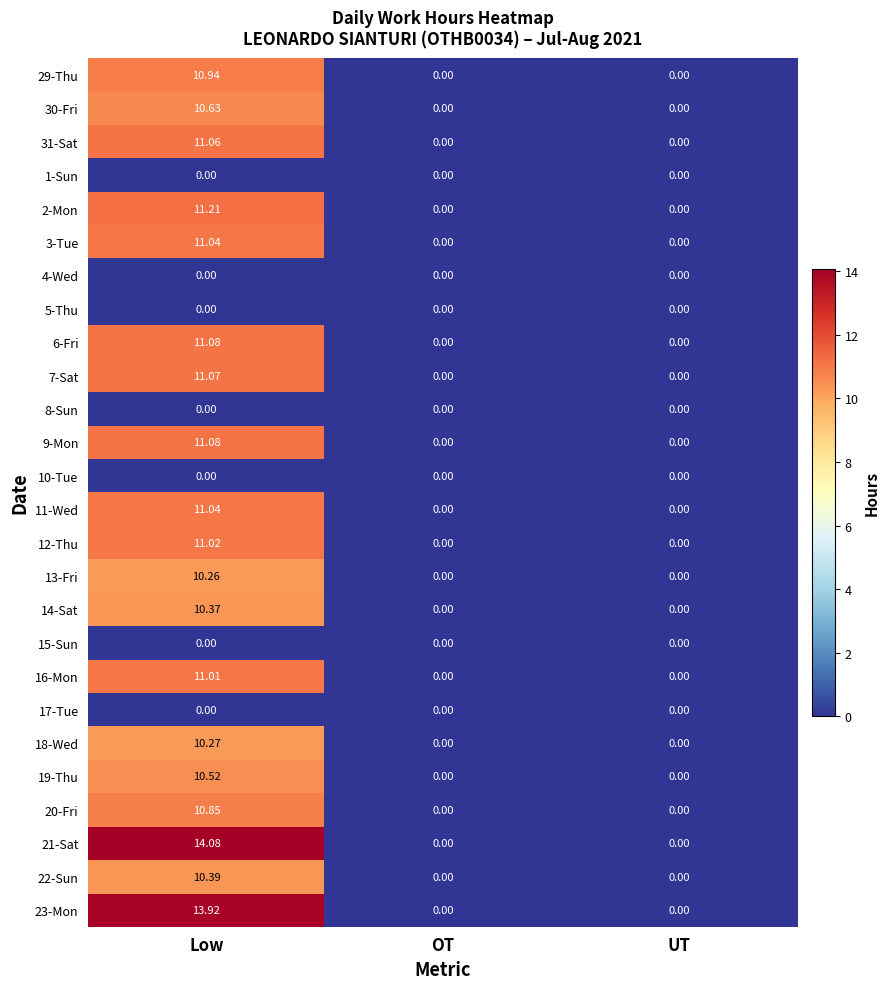

At which label does 23-Mon reach its peak?

Low